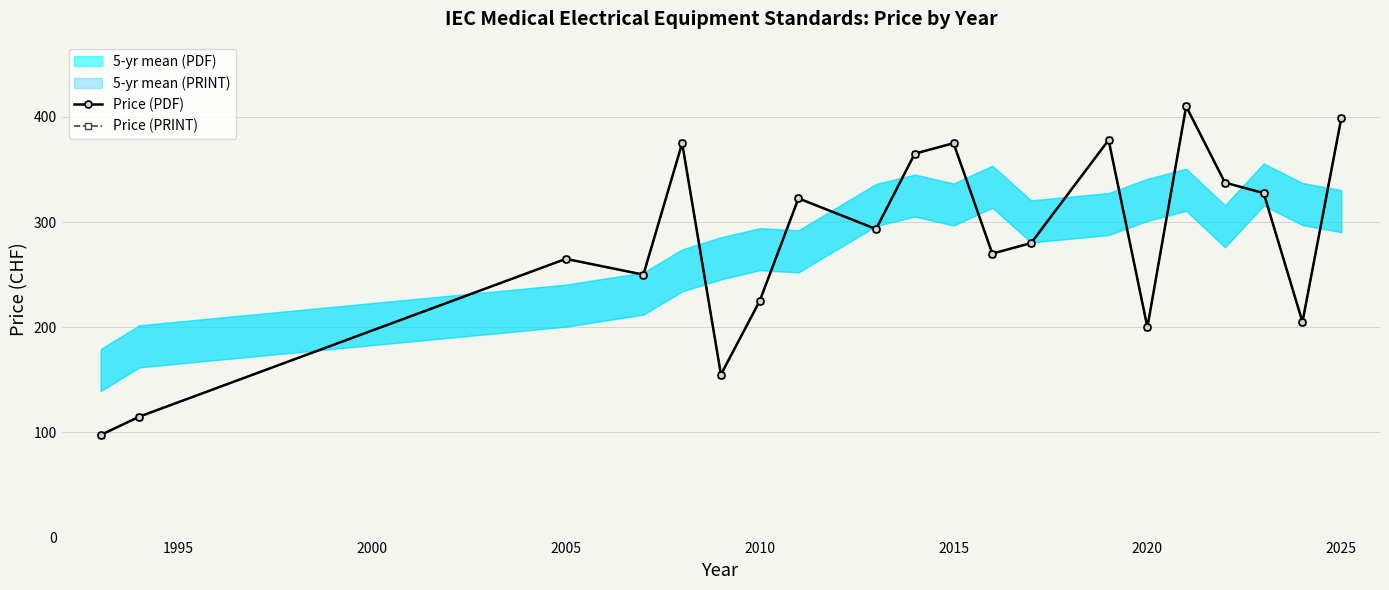

The Price (PDF) series shows 99.5 at 15. True or false?

False